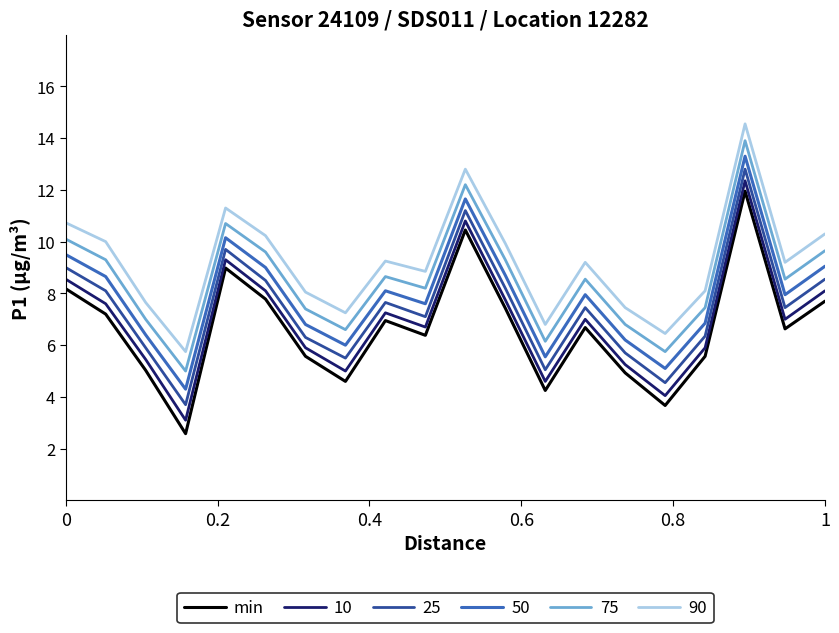

Which series has the widest spread of values?

min